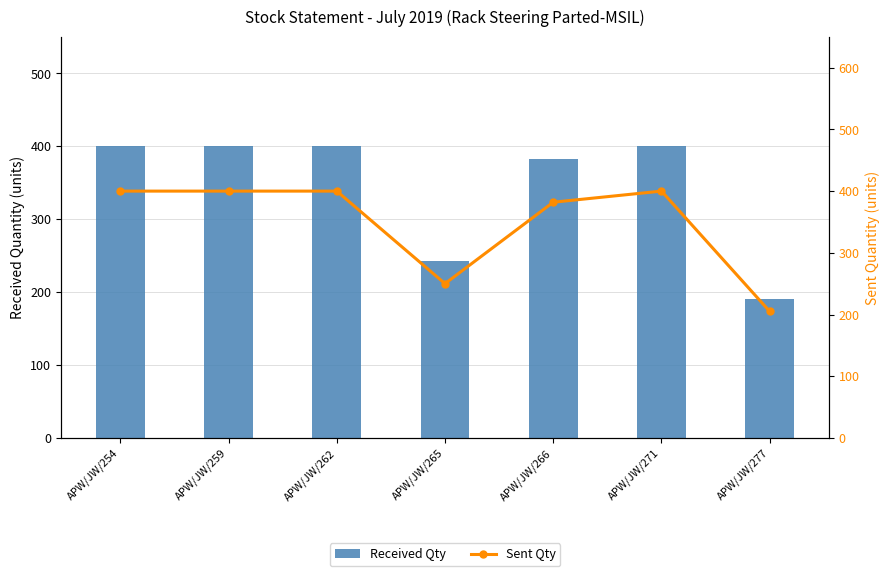

Between APW/JW/265 and APW/JW/266, which is larger?

APW/JW/266